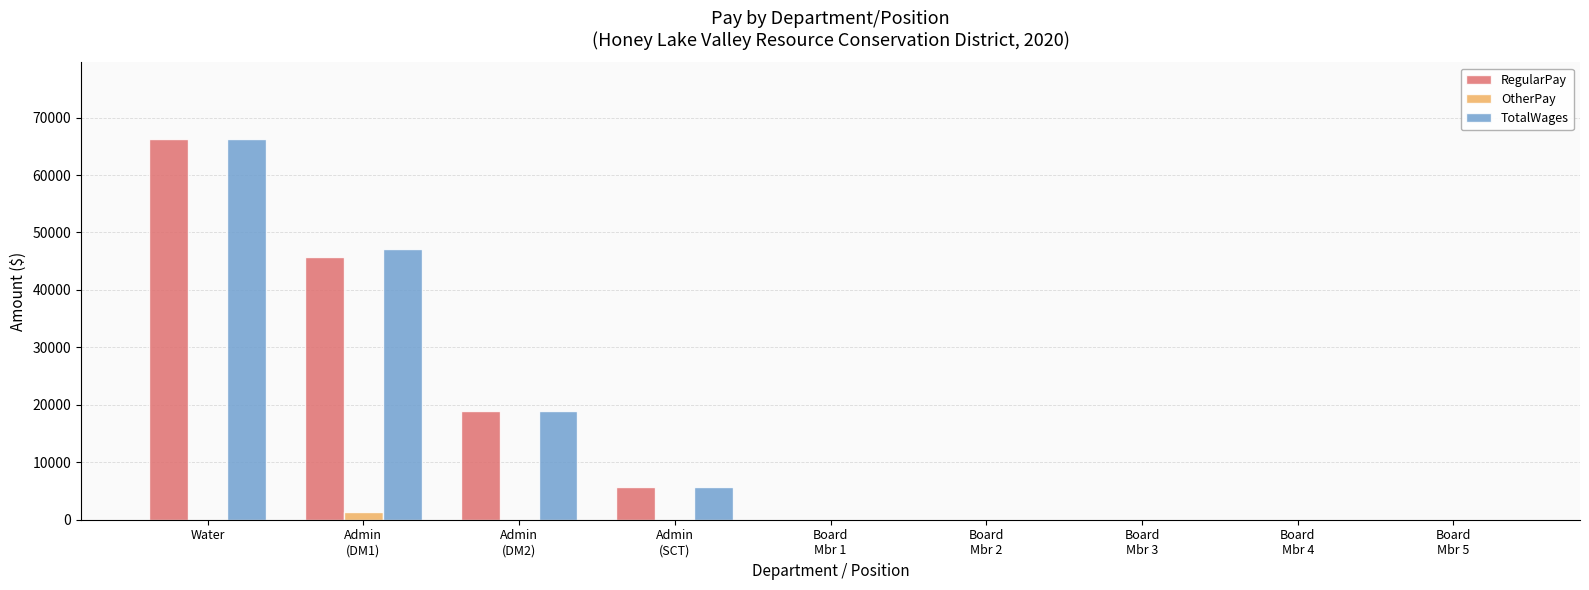

At which category is the sum across all series the highest?

Water